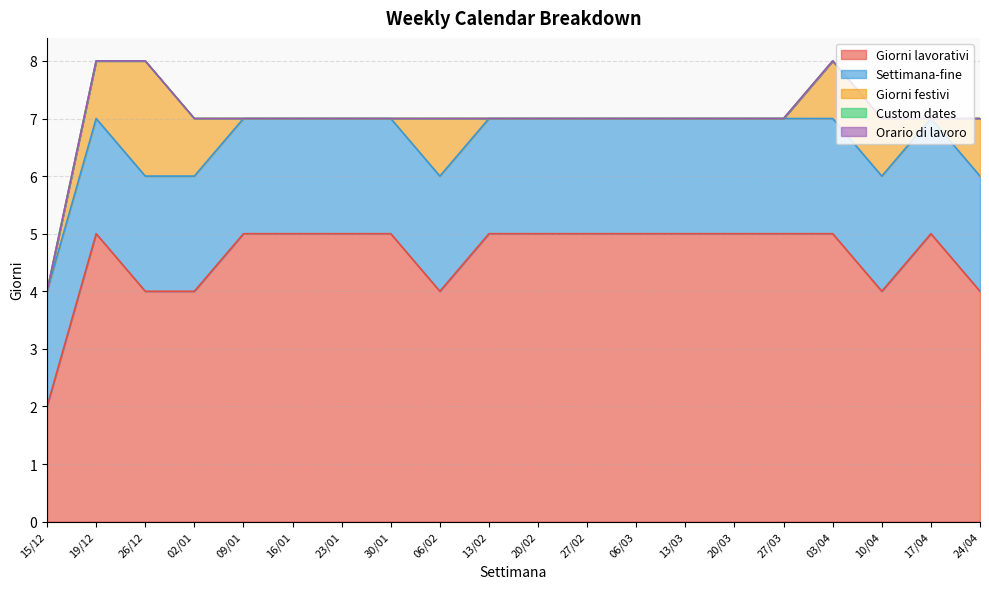

Where is Giorni festivi nearest to the value 1?

19/12